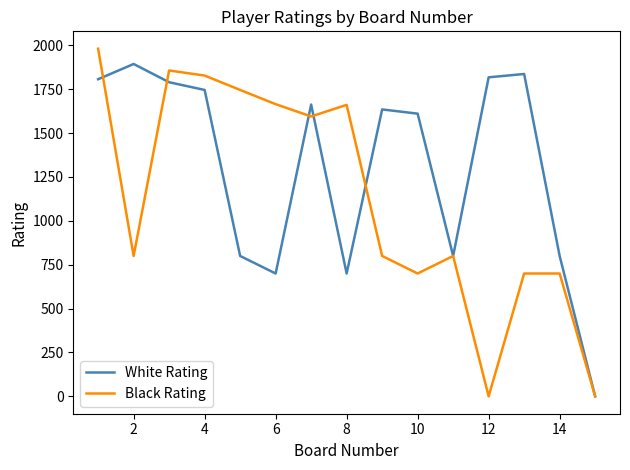

Which series has the widest spread of values?

Black Rating